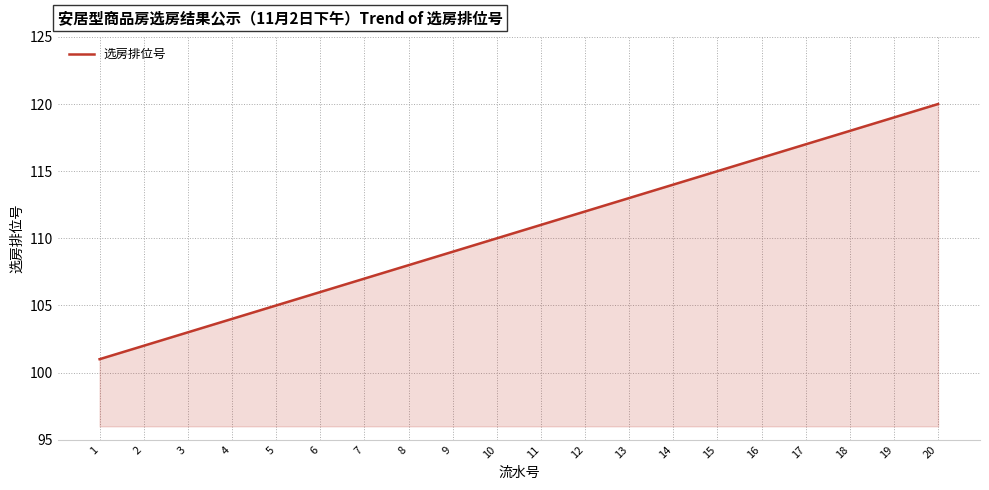

Rank the categories by value from lowest to highest.

1, 2, 3, 4, 5, 6, 7, 8, 9, 10, 11, 12, 13, 14, 15, 16, 17, 18, 19, 20